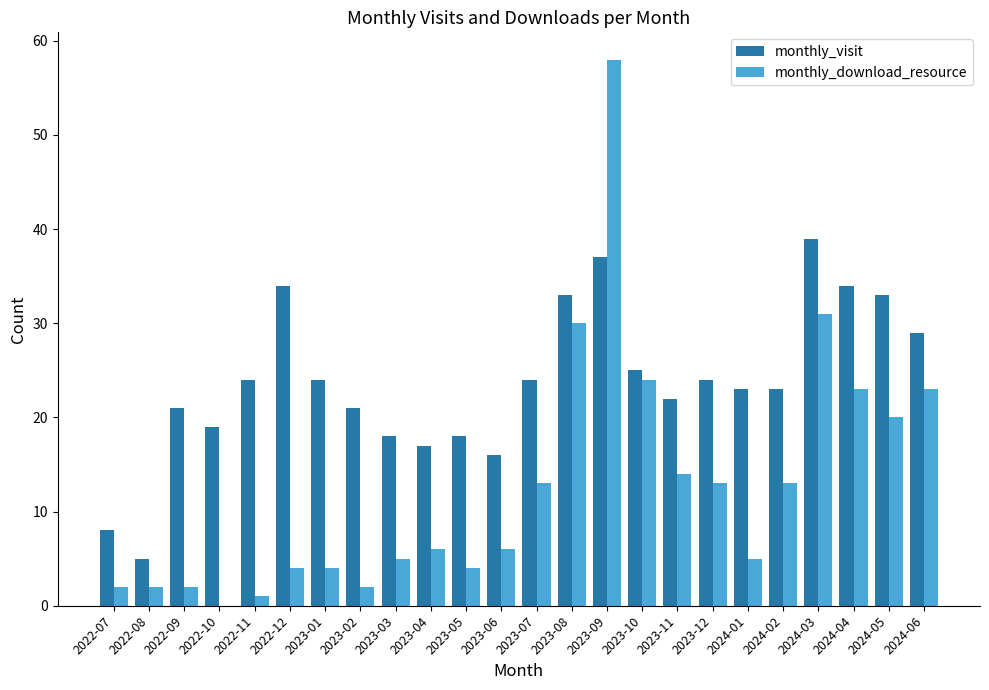

What is the greatest value displayed?

58